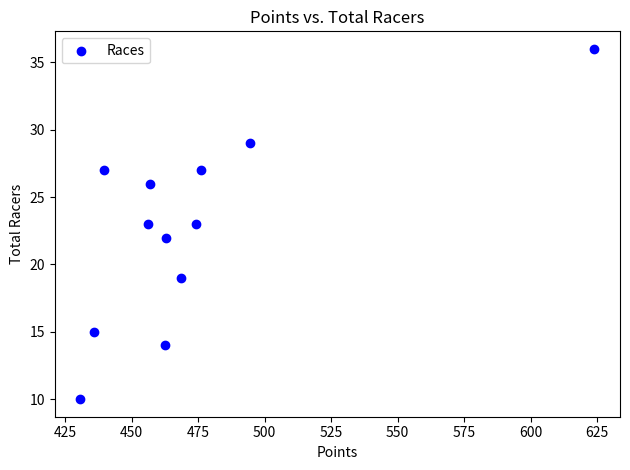

What is the range of Y values (max minus min)?

26